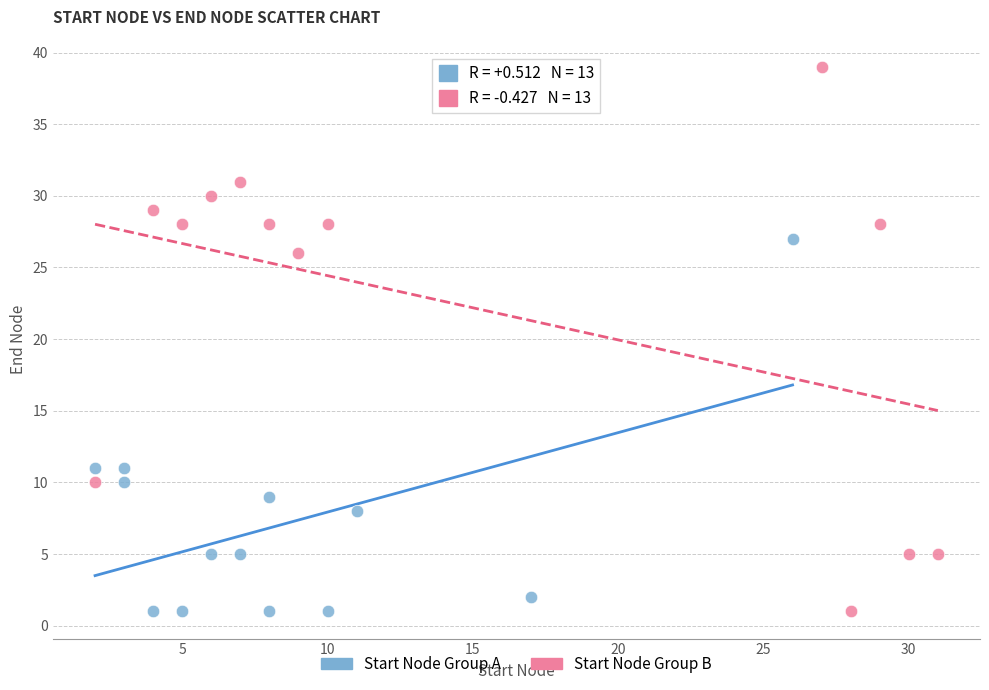

Which series reaches the maximum Y coordinate?

Start Node Group B